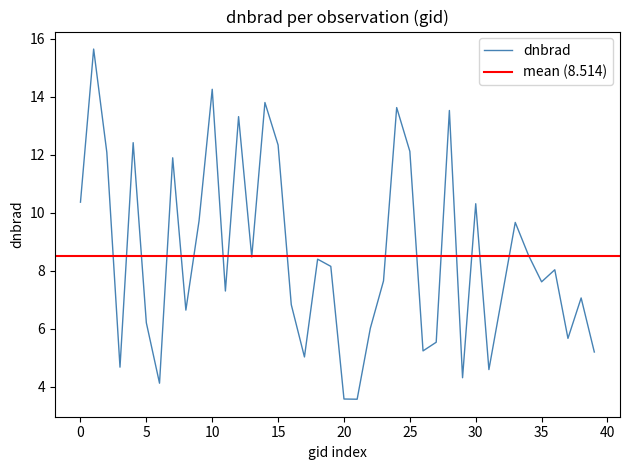

The value of dnbrad at 30 is 16.2. True or false?

False